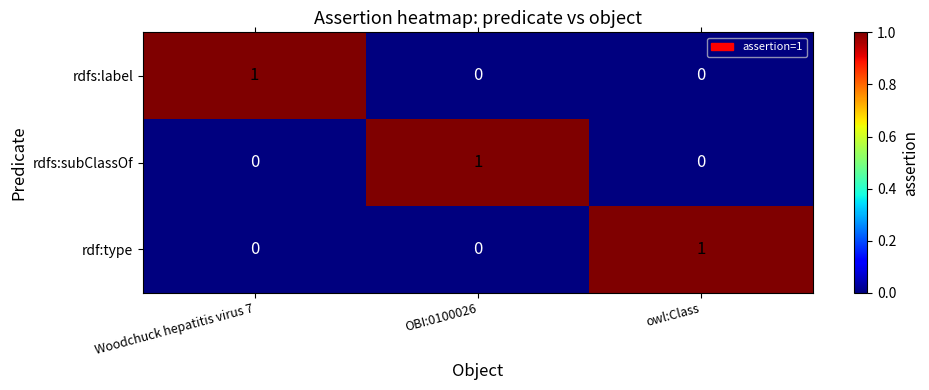

At how many categories does at least one series exceed 0?

3